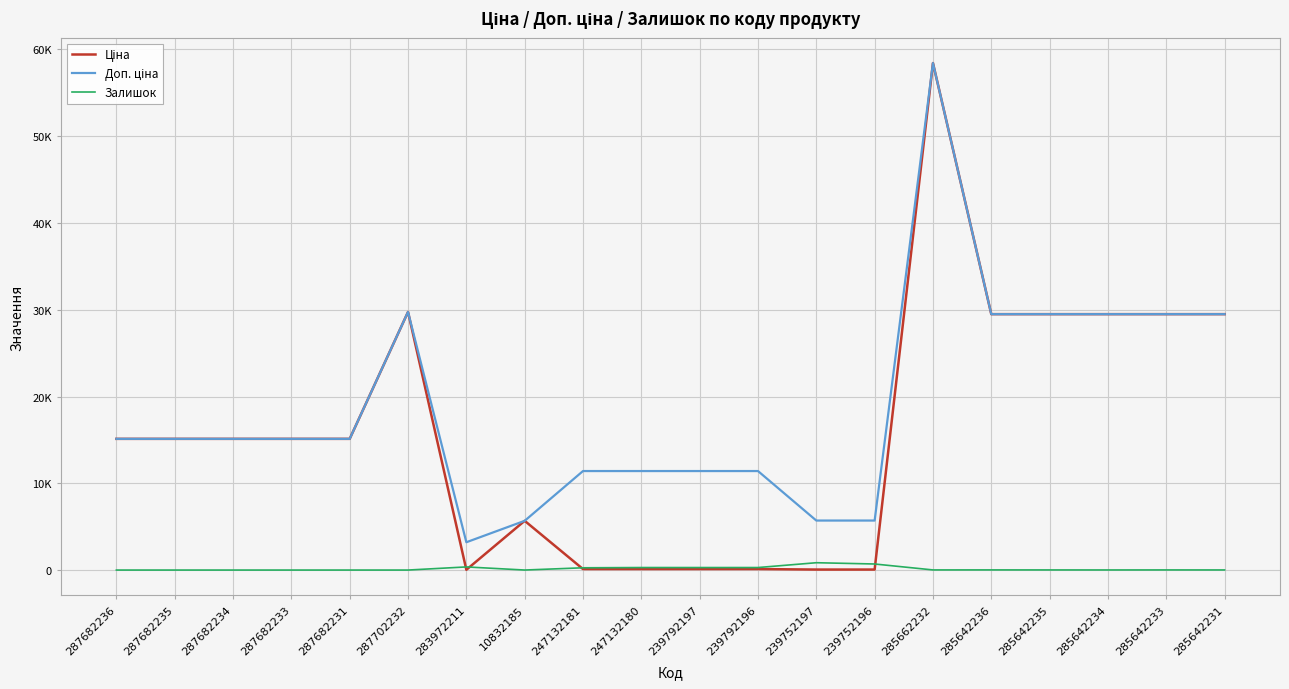

Does the chart display data point markers on the line(s)?

No